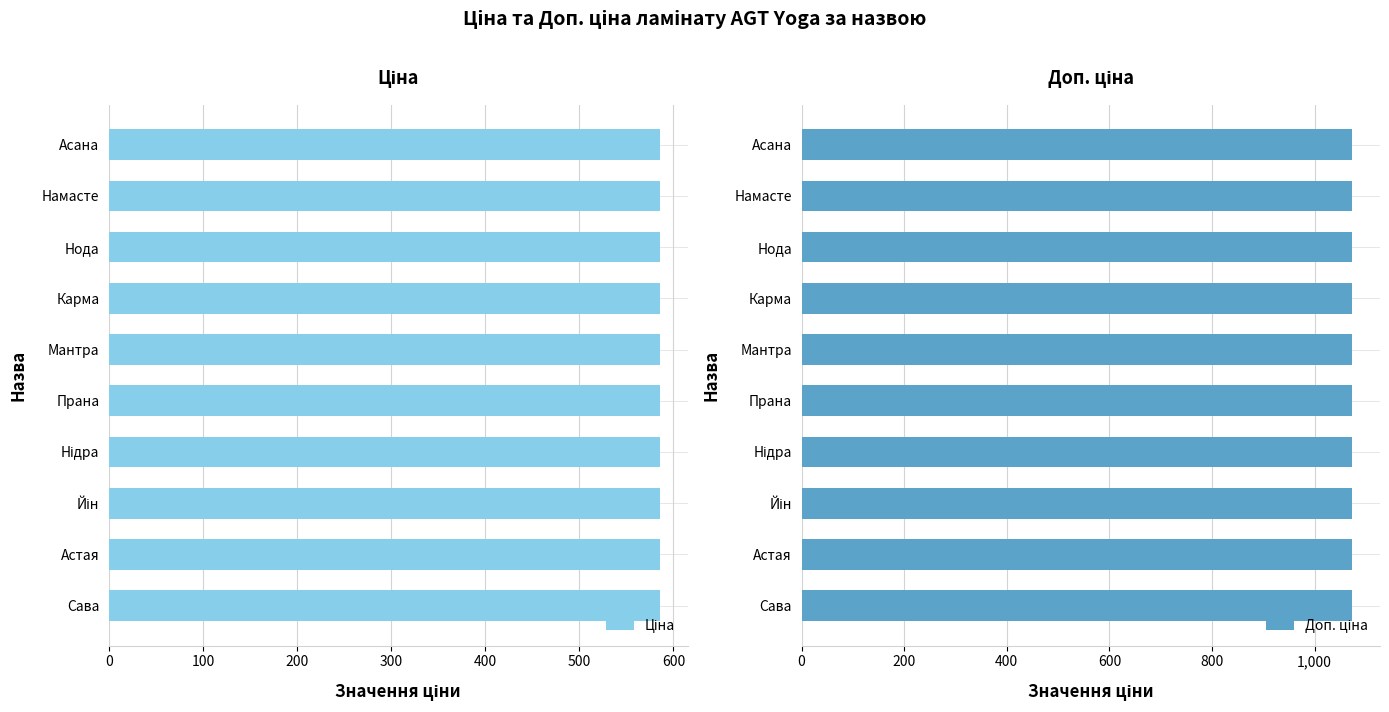

List the series in order of their peak value, highest first.

Доп. ціна, Ціна